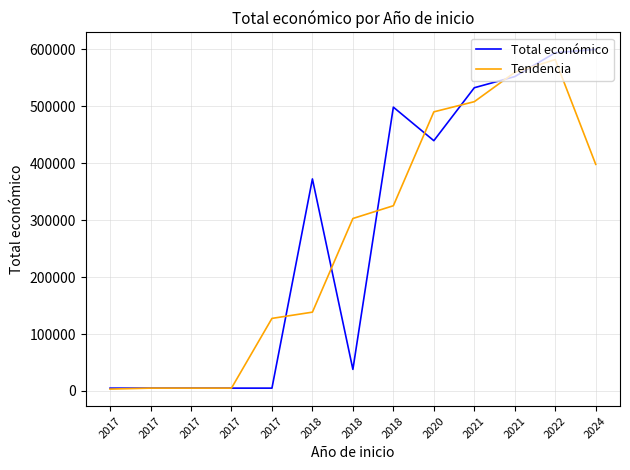

What are all the series names shown in the legend?

Total económico, Tendencia